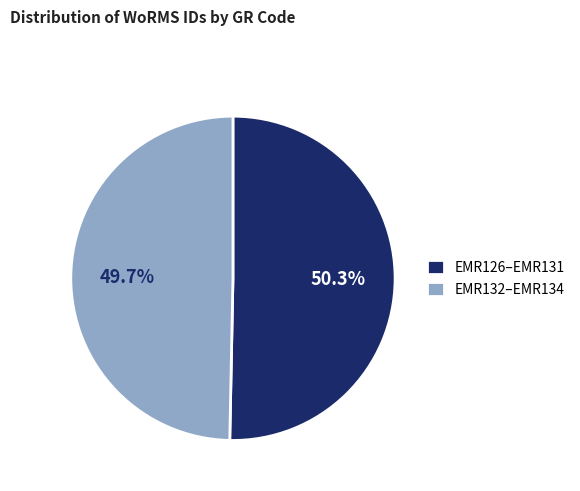

Rank the categories by value from highest to lowest.

EMR126–EMR131, EMR132–EMR134